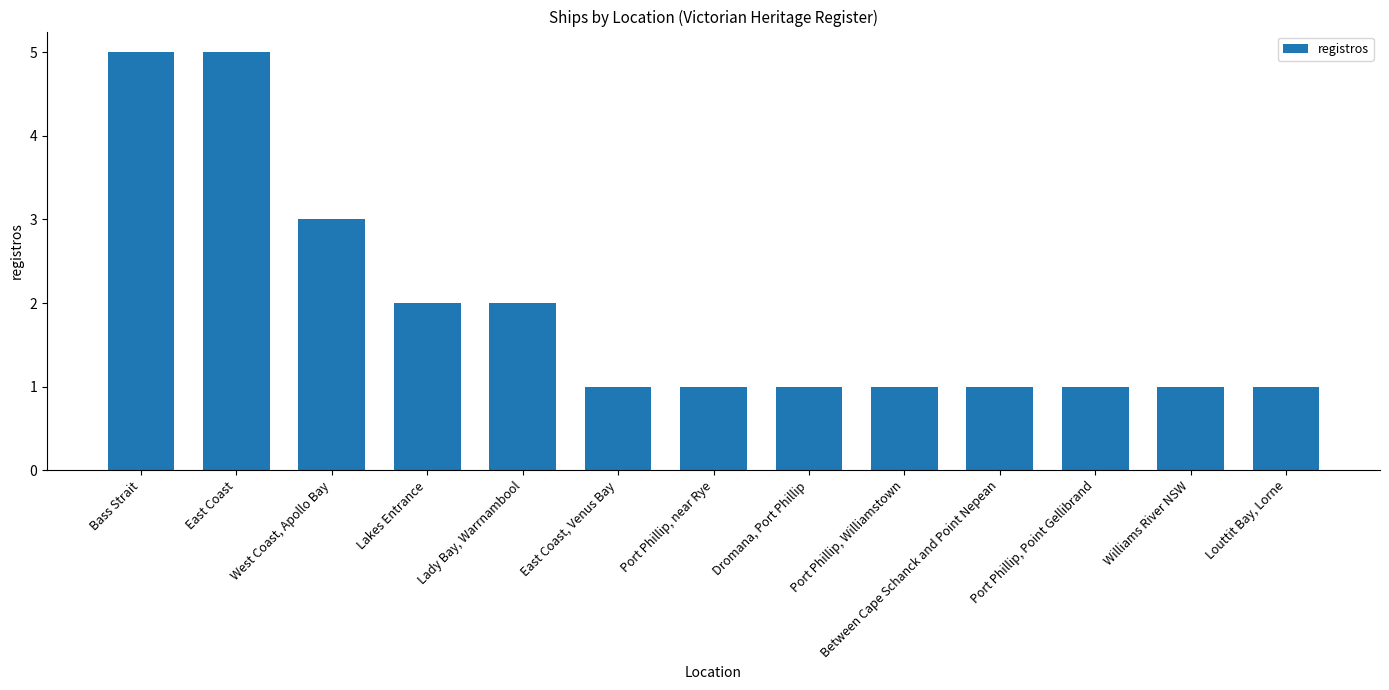

What is the label of the 3rd bar from the right?

Port Phillip, Point Gellibrand